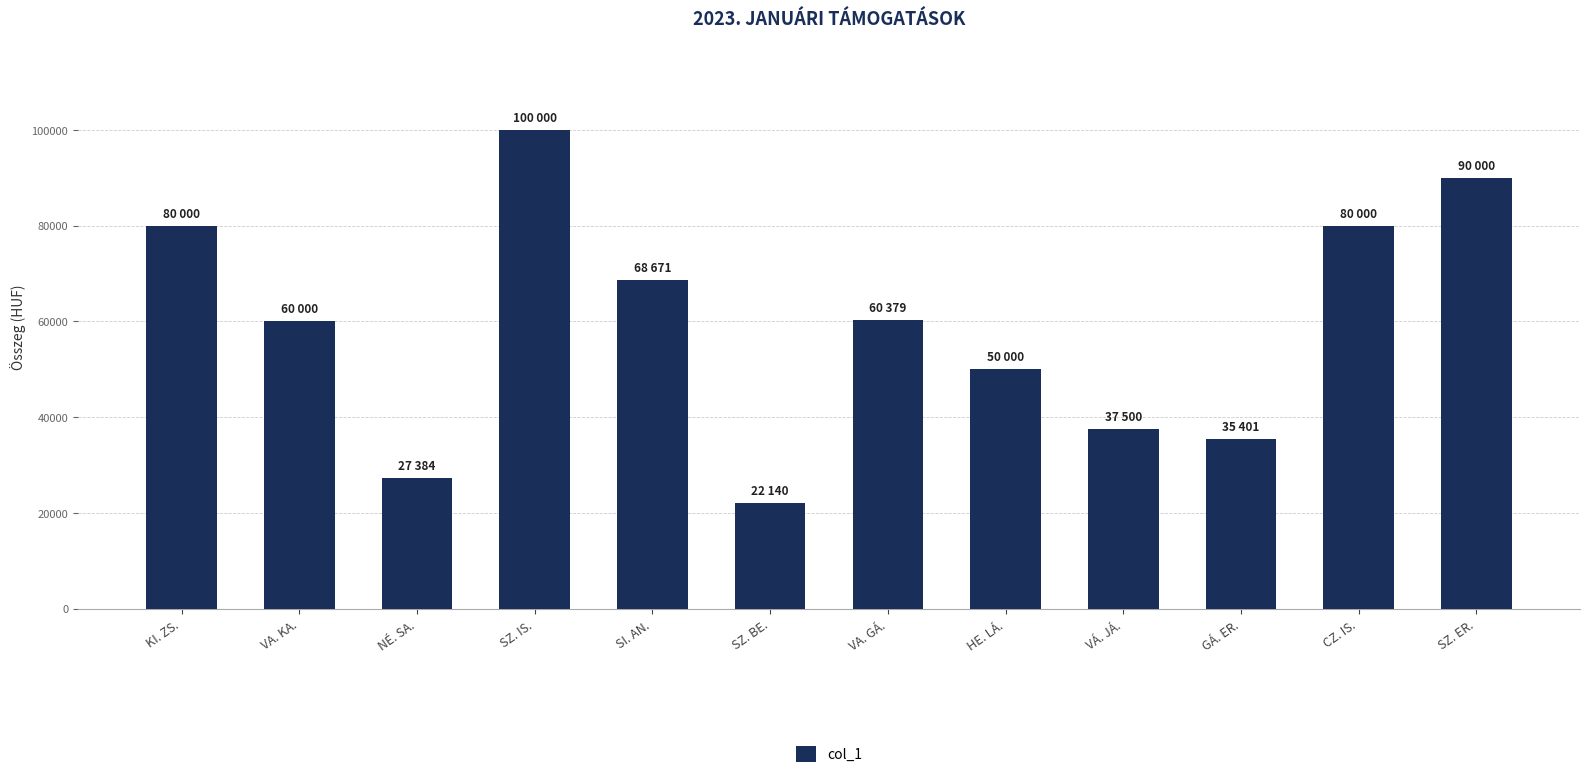

What is the minimum value shown in the chart?

22140